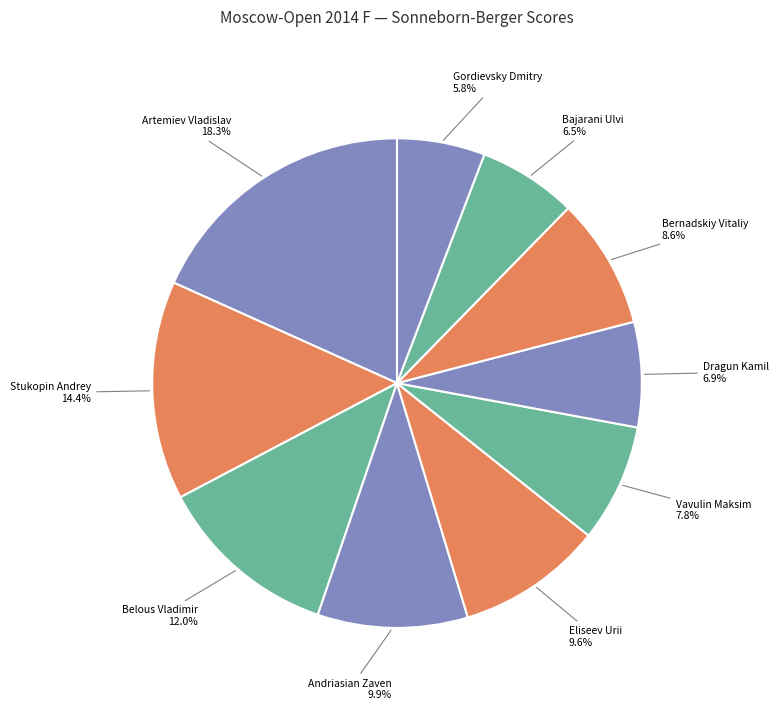

The Eliseev Urii slice represents 1% of the pie. True or false?

False